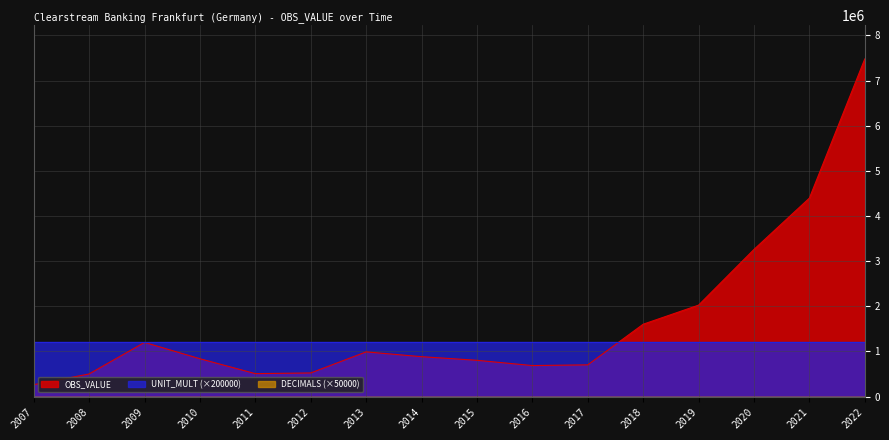

Which series changed the most between 2011 and 2021?

OBS_VALUE